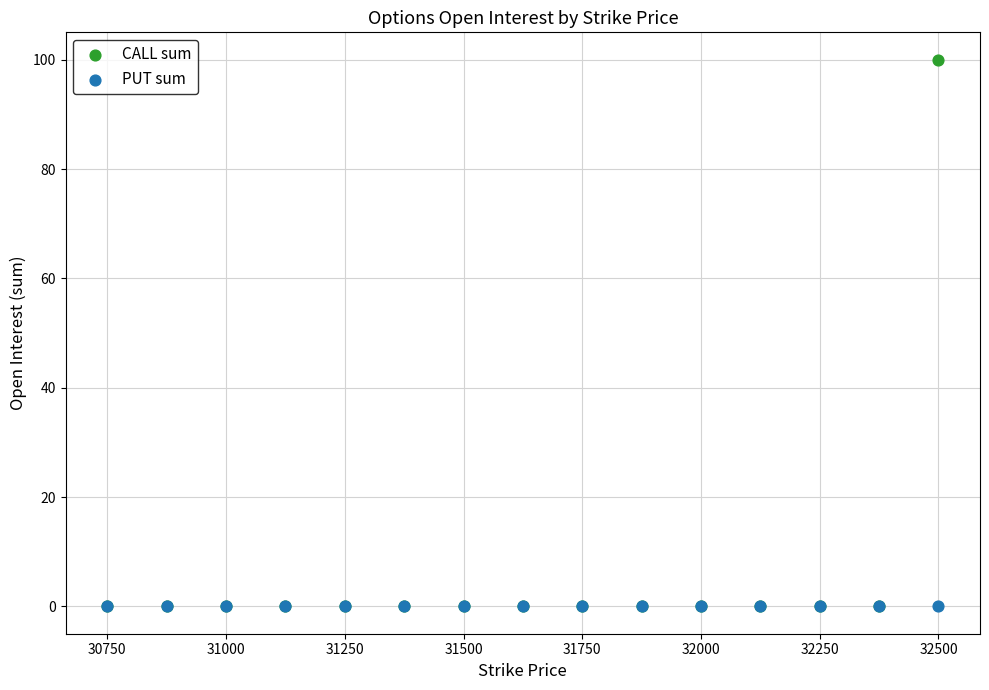

Which series reaches the maximum Y coordinate?

CALL sum